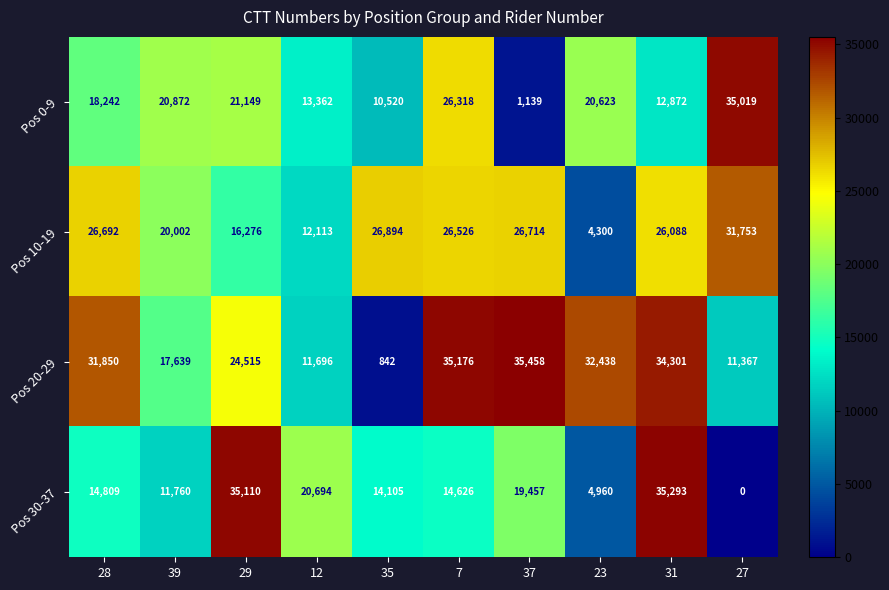

What is the difference between the Pos 10-19 values at 37 and 7?

188